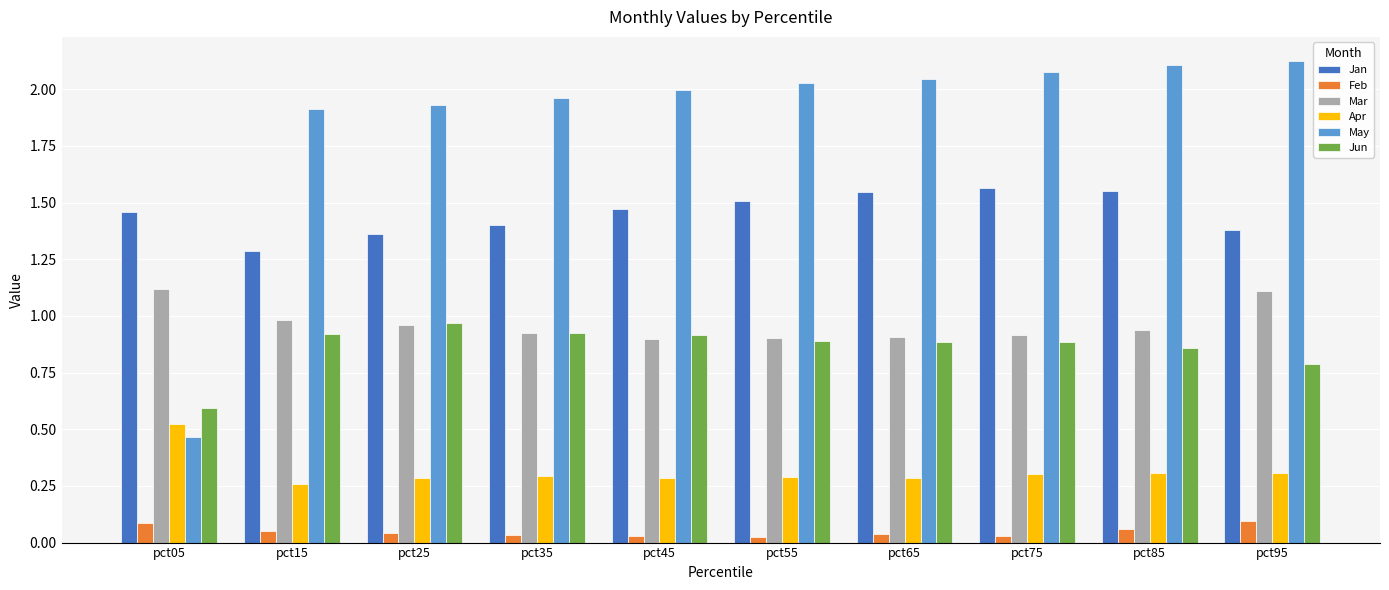

How many bars are there in total?

60